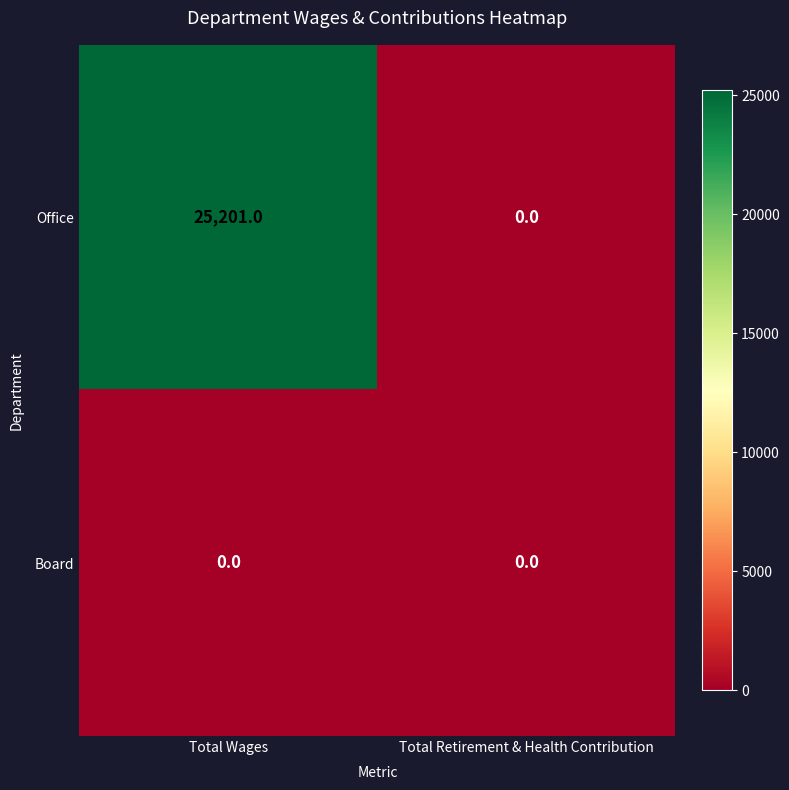

List the series in order of their overall mean, lowest first.

Board, Office